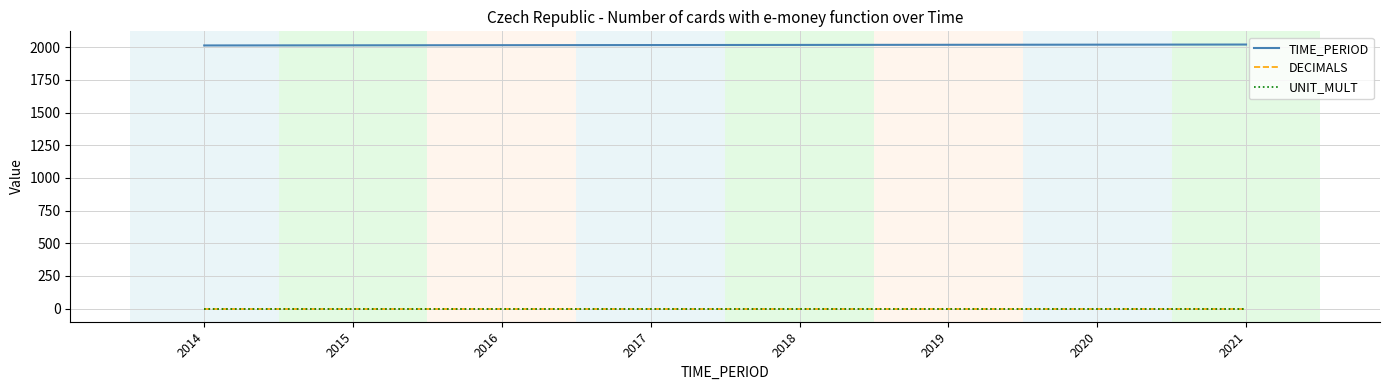

Does the chart display data point markers on the line(s)?

No